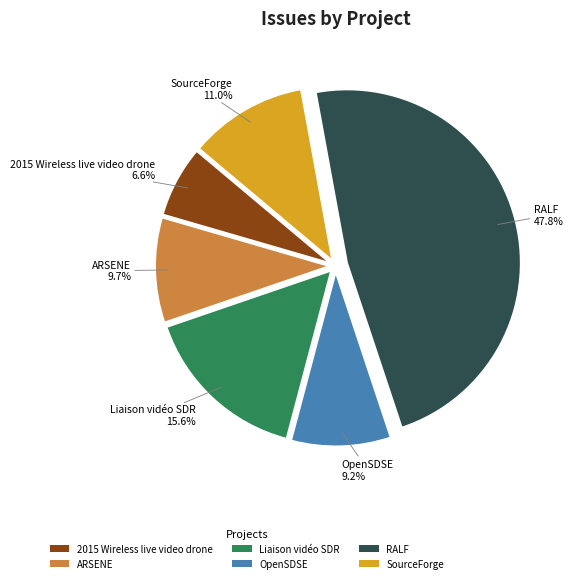

Combined, do Liaison vidéo SDR and 2015 Wireless live video drone account for over 50%?

No